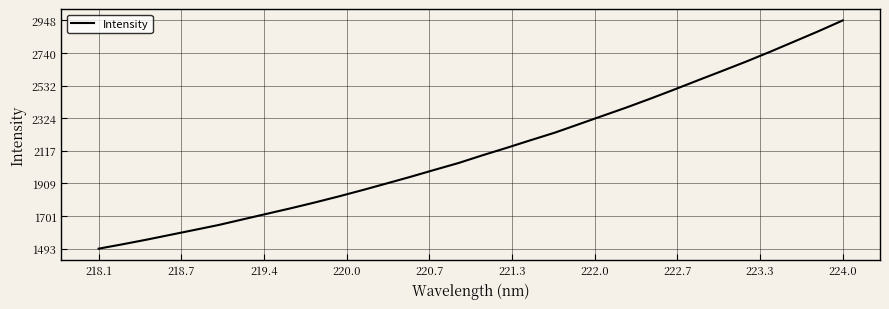

What is the smallest value displayed?

1493.1